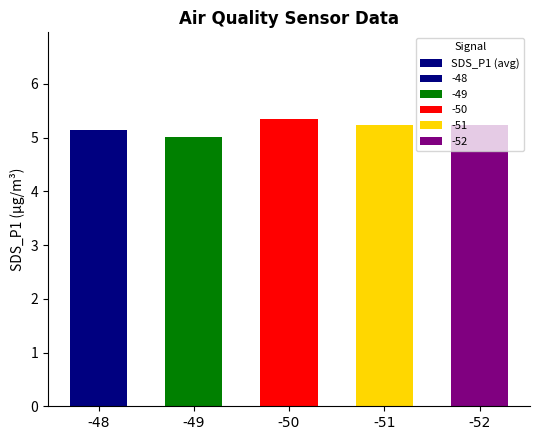

Rank the categories by value from lowest to highest.

-49, -48, -52, -51, -50